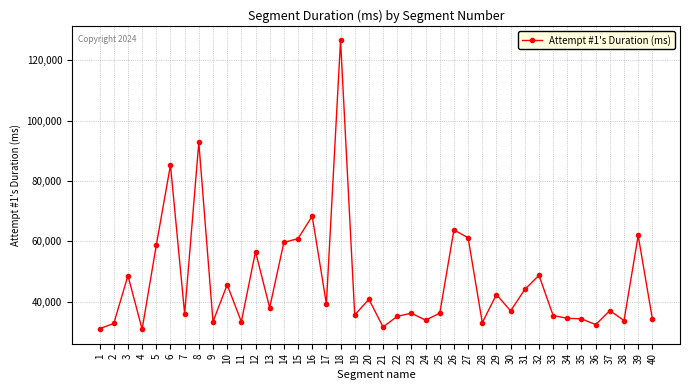

How many data points does each series have?

40